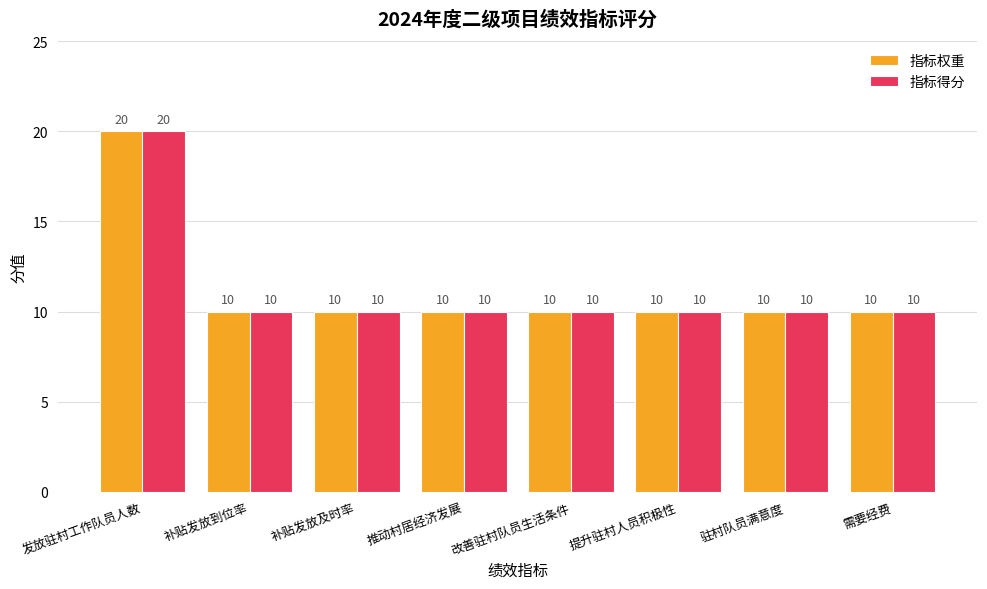

What is the label of the 8th bar from the right?

发放驻村工作队员人数